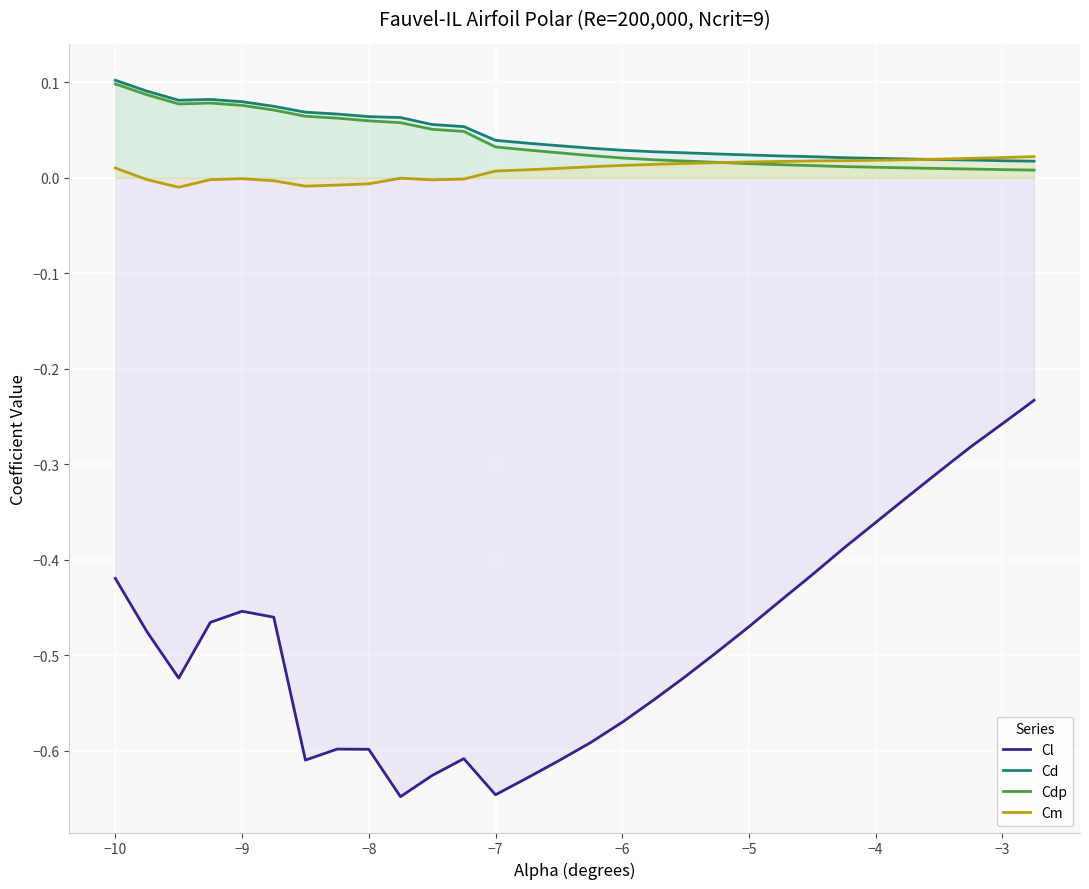

True or false: Cm and Cl intersect in this chart.

False